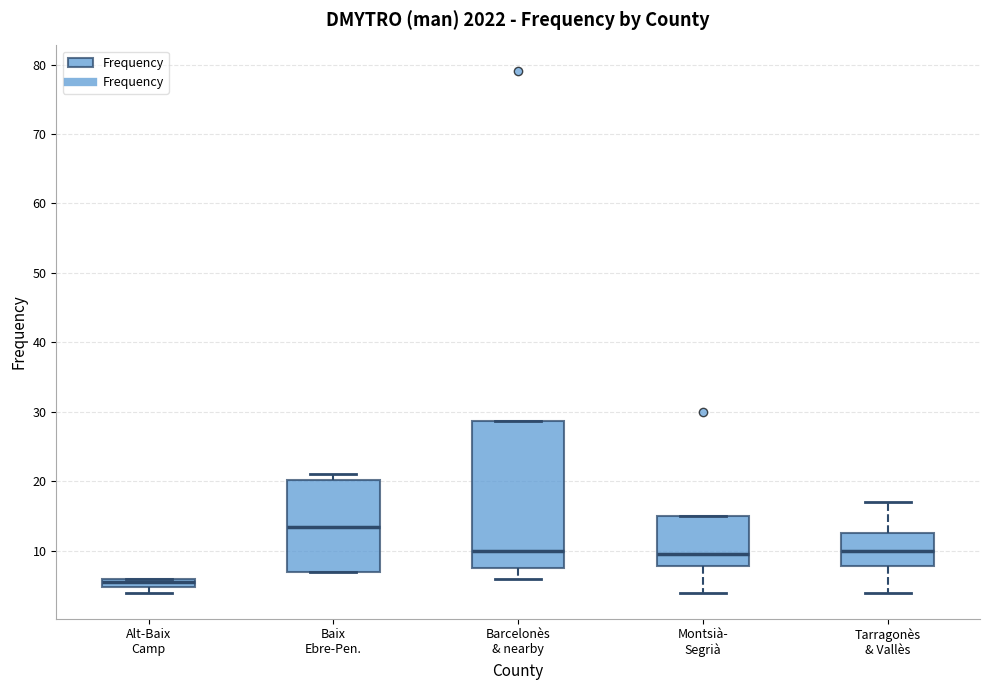

Which box's median line is the lowest?

Alt-Baix Camp